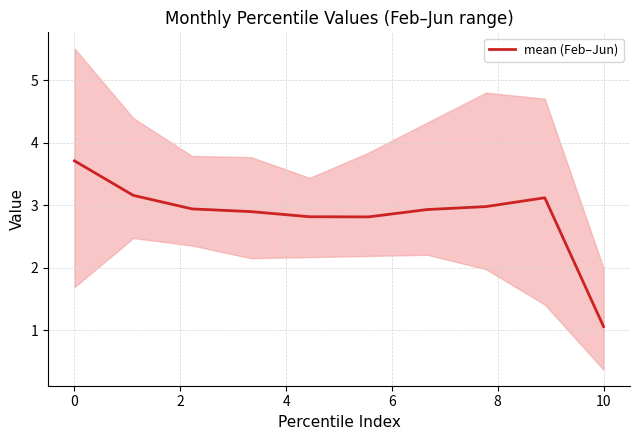

What is the sum of all values?

28.5